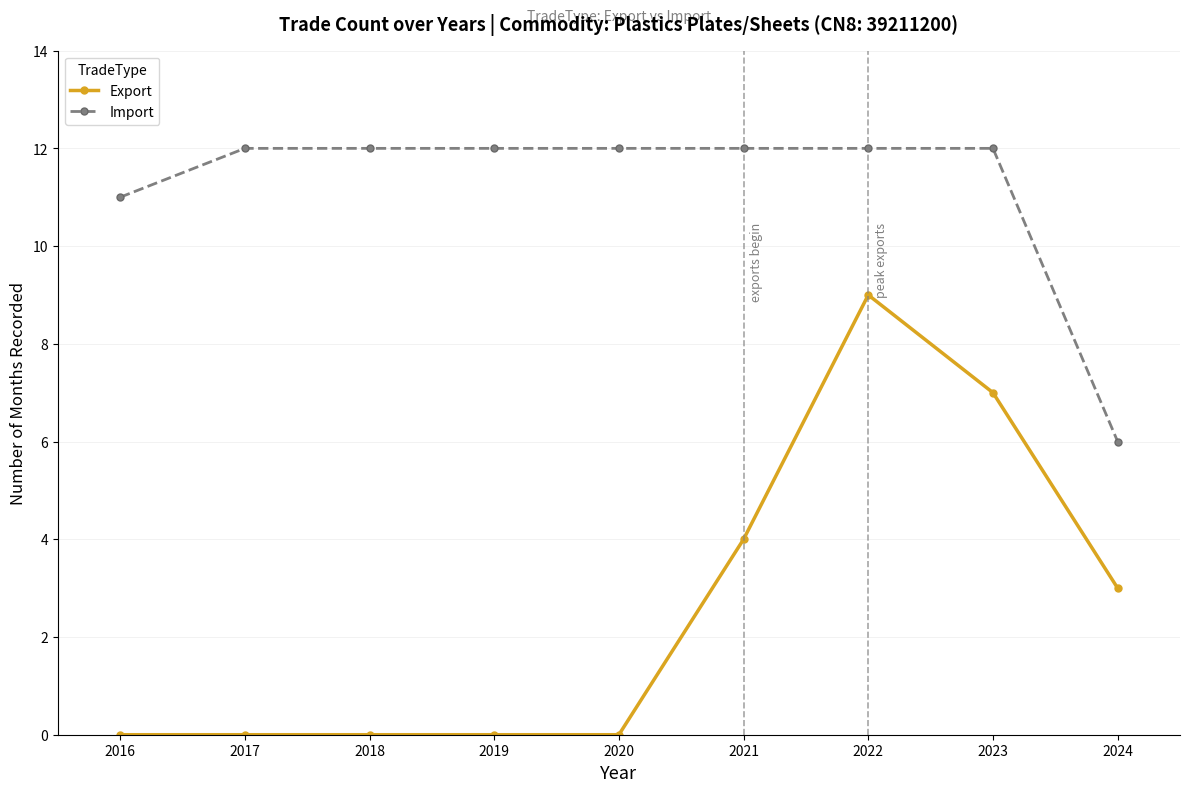

The Import series shows 7 at 2019. True or false?

False